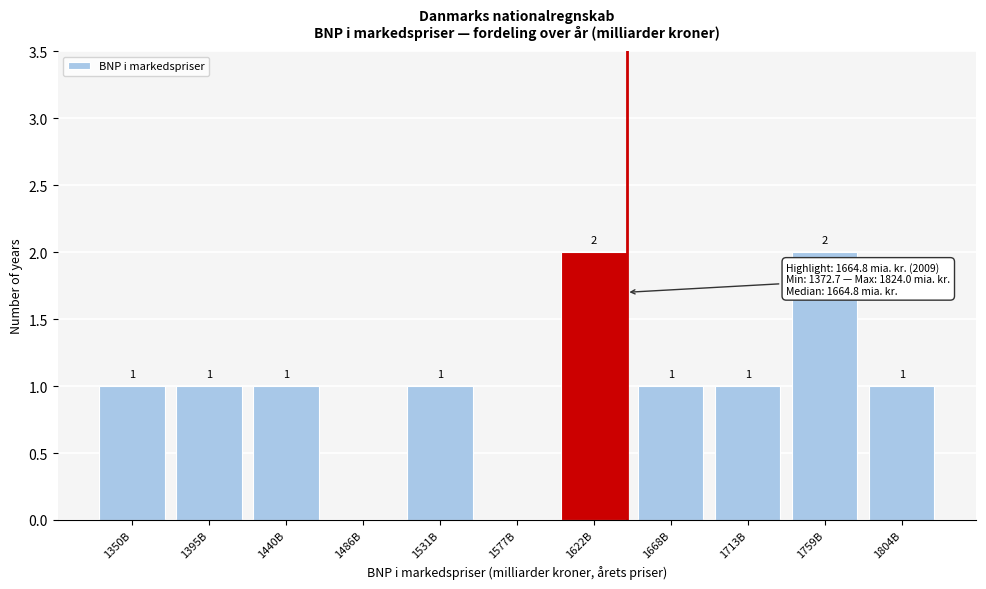

Reading right to left, transcribe all the data shown in this chart.

1804B=1	1759B=2	1713B=1	1668B=1	1622B=2	1577B=0	1531B=1	1486B=0	1440B=1	1395B=1	1350B=1